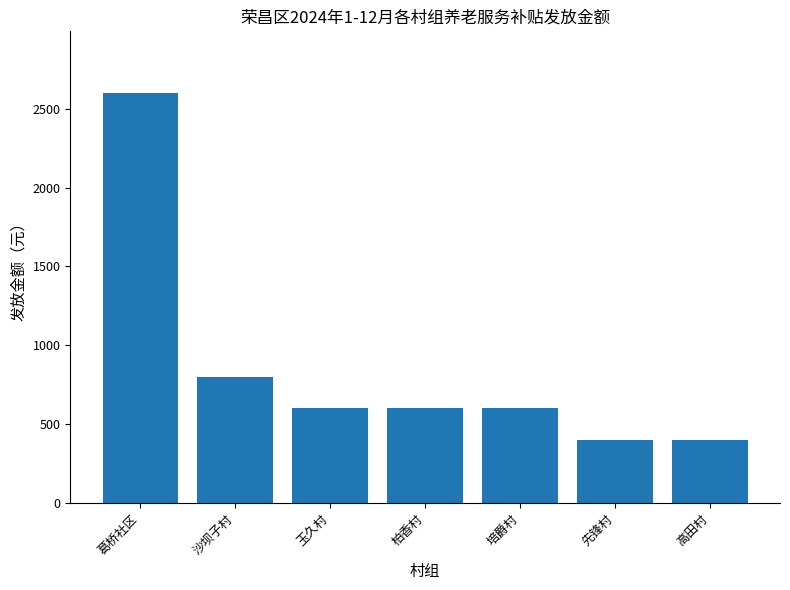

What is the difference between the second highest and minimum values?

400